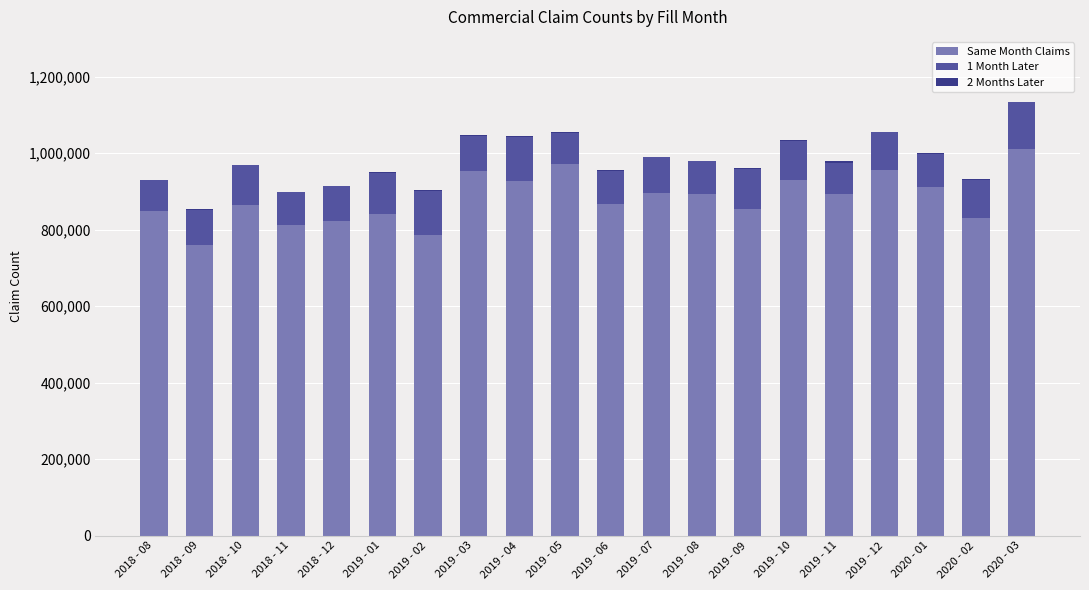

The value of Same Month Claims at 2019 - 08 is 287225. True or false?

False